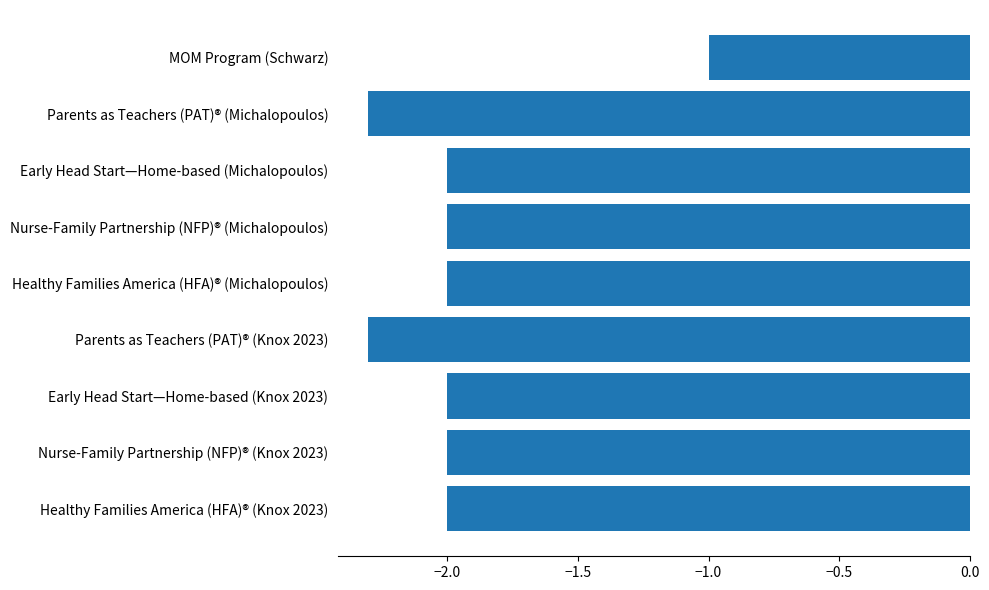

What is the minimum value shown in the chart?

-2.3